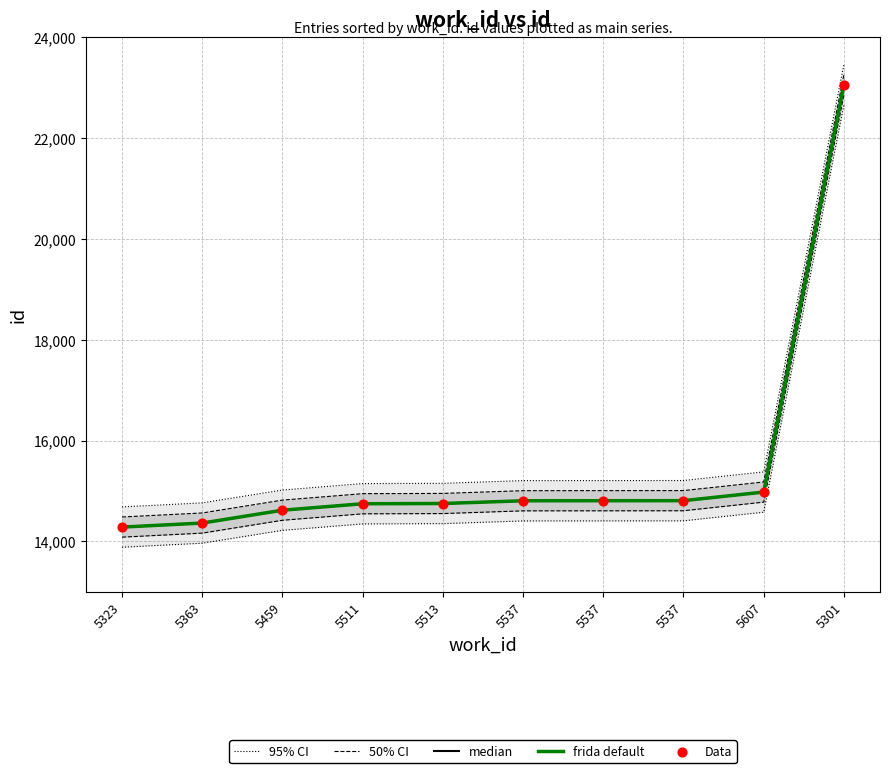

At how many categories does at least one series exceed 17696?

1